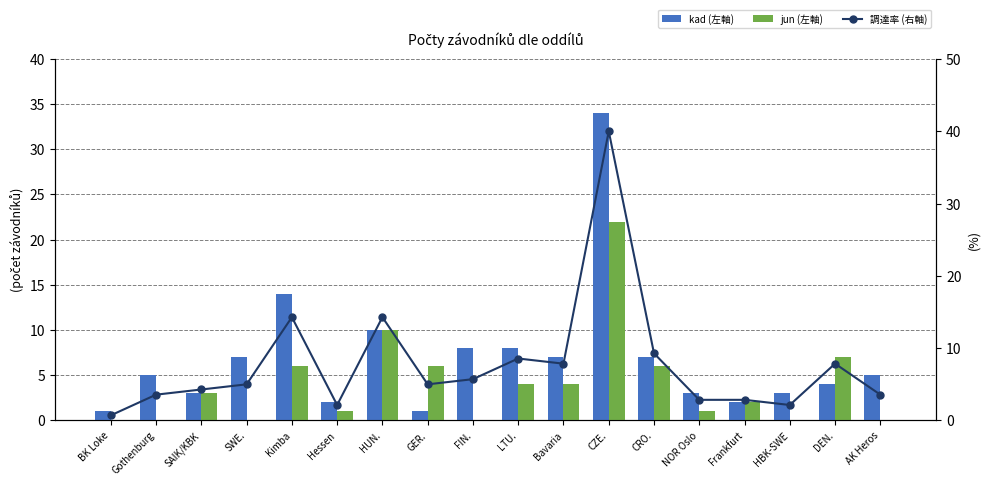

What is the spread (max minus min) of values at Hessen?

1.1